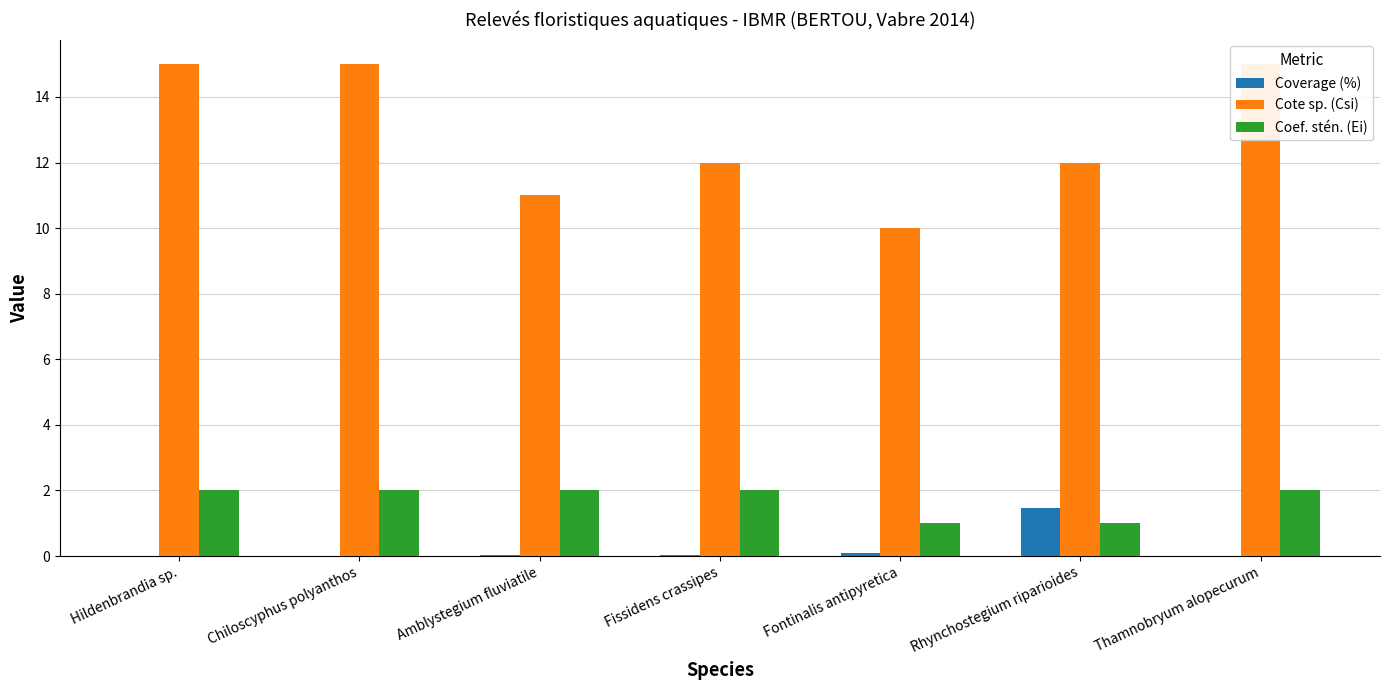

Is it true that Coef. stén. (Ei) equals 0.5 at Rhynchostegium riparioides?

False